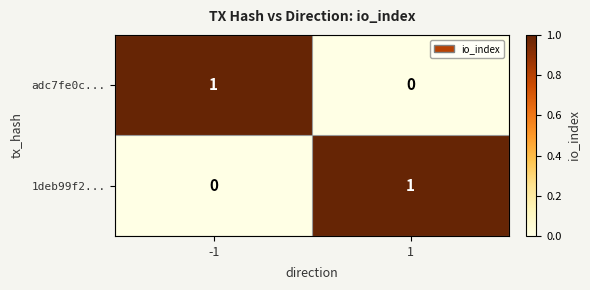

Is it true that 1deb99f2... equals 0 at 1?

False